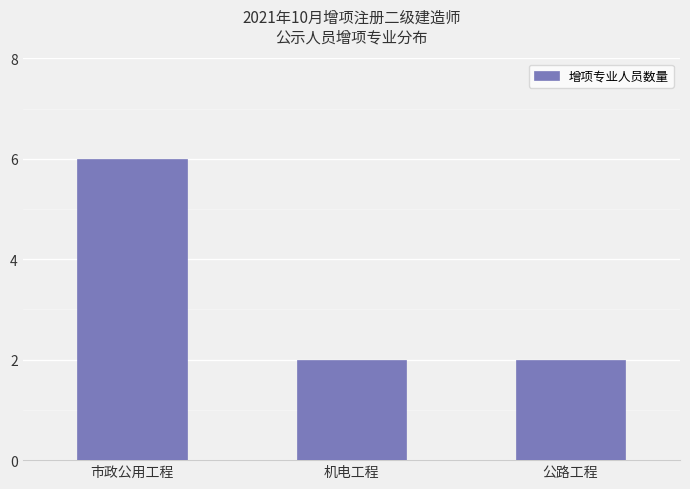

Reading left to right, list all the values displayed in this chart.

6	2	2